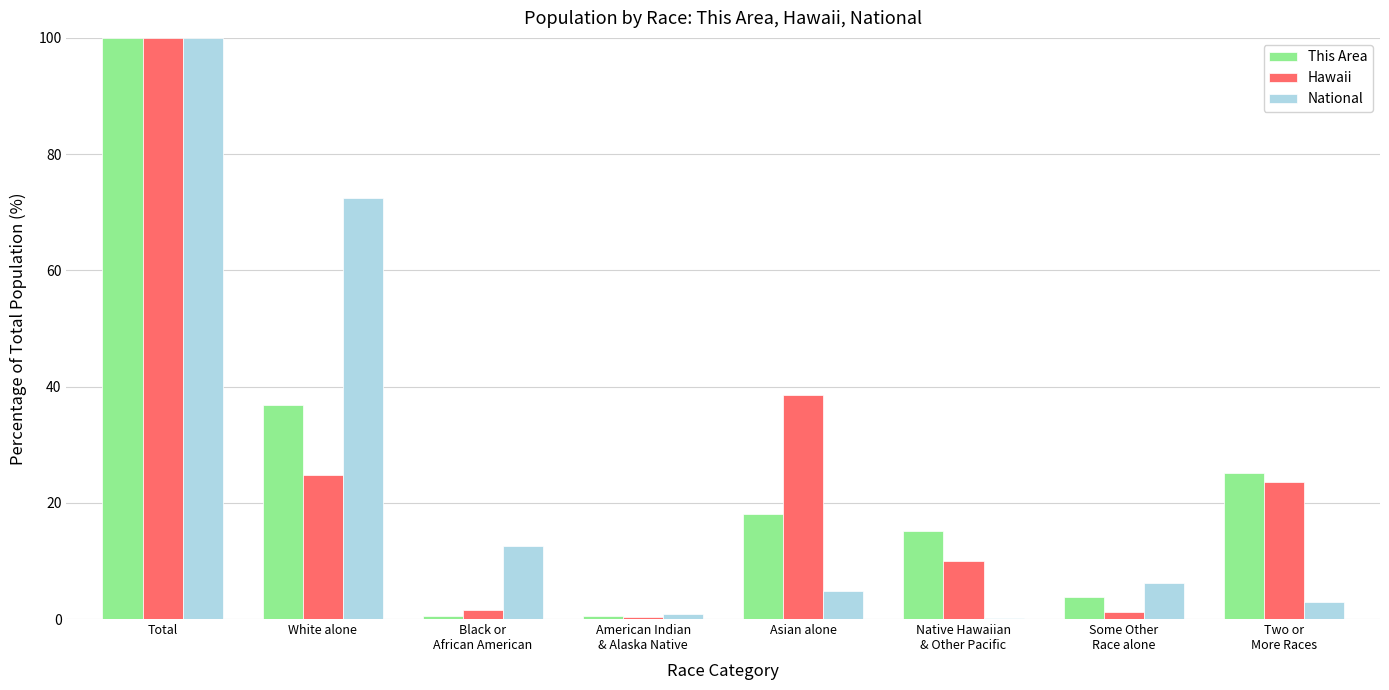

What value does the This Area series have at Total?

100.0